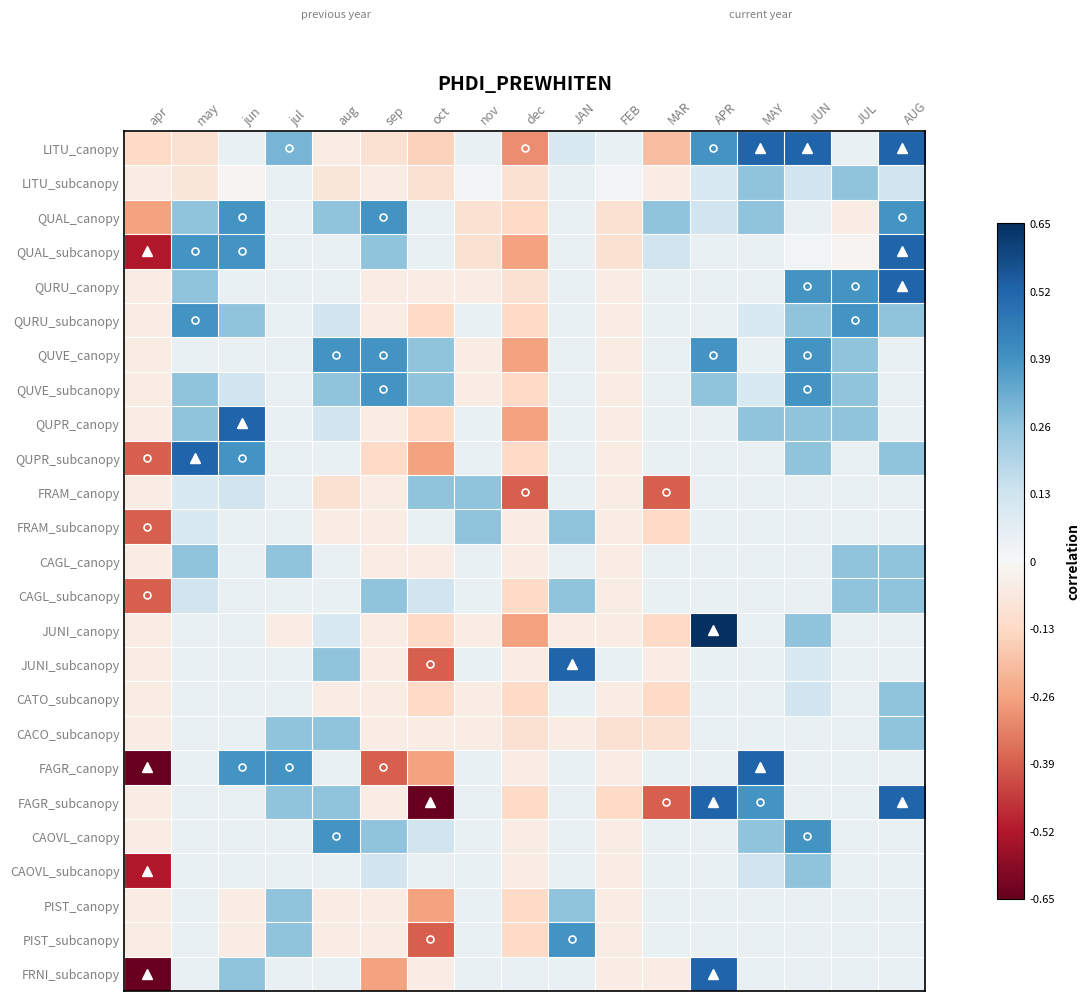

List the series in order of their peak value, lowest first.

LITU_subcanopy, FRAM_canopy, FRAM_subcanopy, CAGL_canopy, CAGL_subcanopy, CATO_subcanopy, CACO_subcanopy, CAOVL_subcanopy, PIST_canopy, QUAL_canopy, QURU_subcanopy, QUVE_canopy, QUVE_subcanopy, CAOVL_canopy, PIST_subcanopy, LITU_canopy, QUAL_subcanopy, QURU_canopy, QUPR_canopy, QUPR_subcanopy, JUNI_subcanopy, FAGR_canopy, FAGR_subcanopy, FRNI_subcanopy, JUNI_canopy